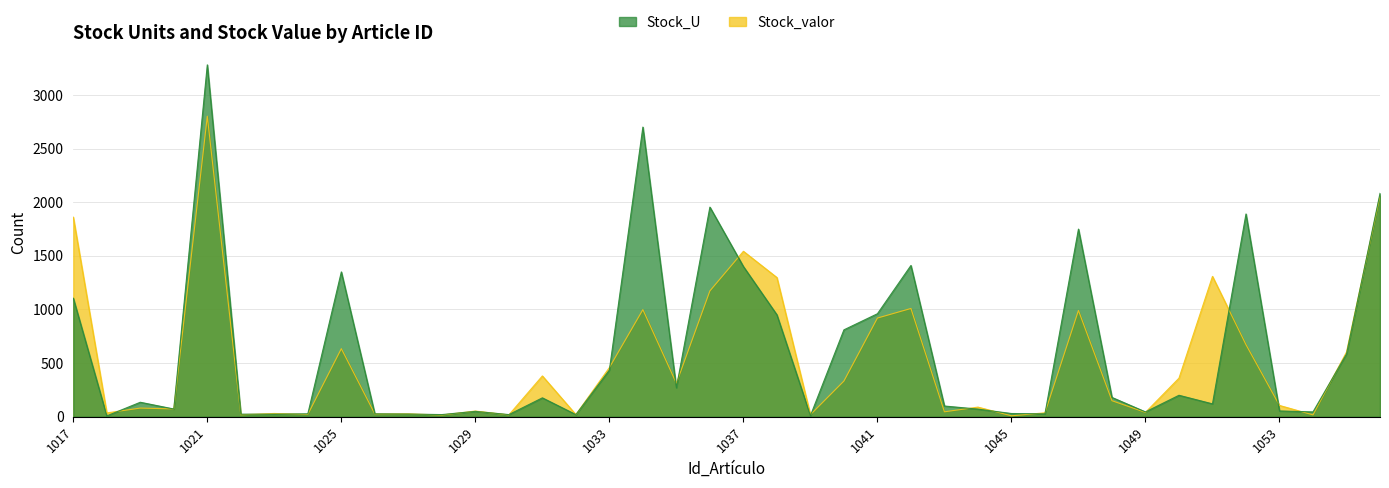

List the labels in order of Stock_U value, smallest first.

1018, 1039, 1028, 1030, 1032, 1022, 1023, 1027, 1024, 1026, 1046, 1045, 1049, 1054, 1029, 1053, 1044, 1020, 1043, 1051, 1019, 1031, 1048, 1050, 1035, 1033, 1055, 1040, 1038, 1041, 1017, 1025, 1037, 1042, 1047, 1052, 1036, 1056, 1034, 1021